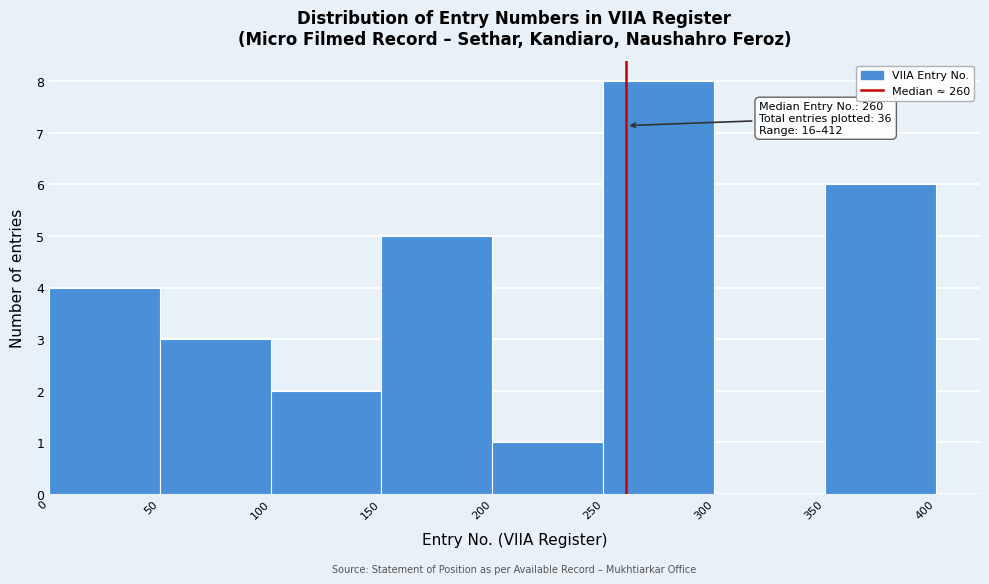

Which range on the x-axis has the tallest bar?

250 to 300